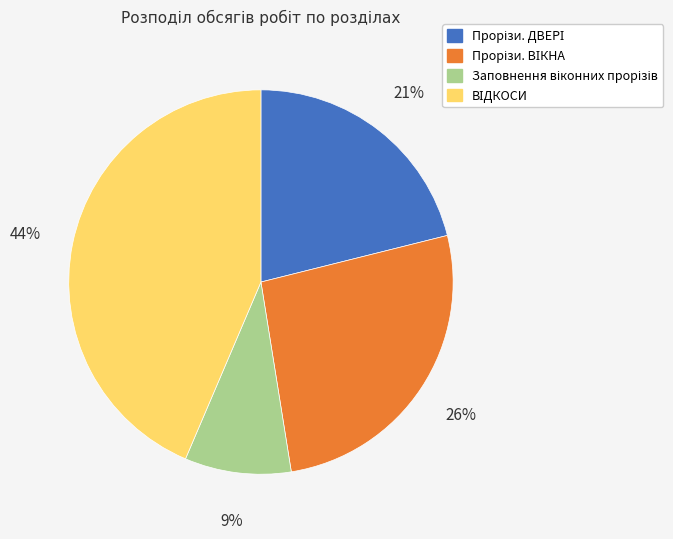

Does any single category account for the majority?

No